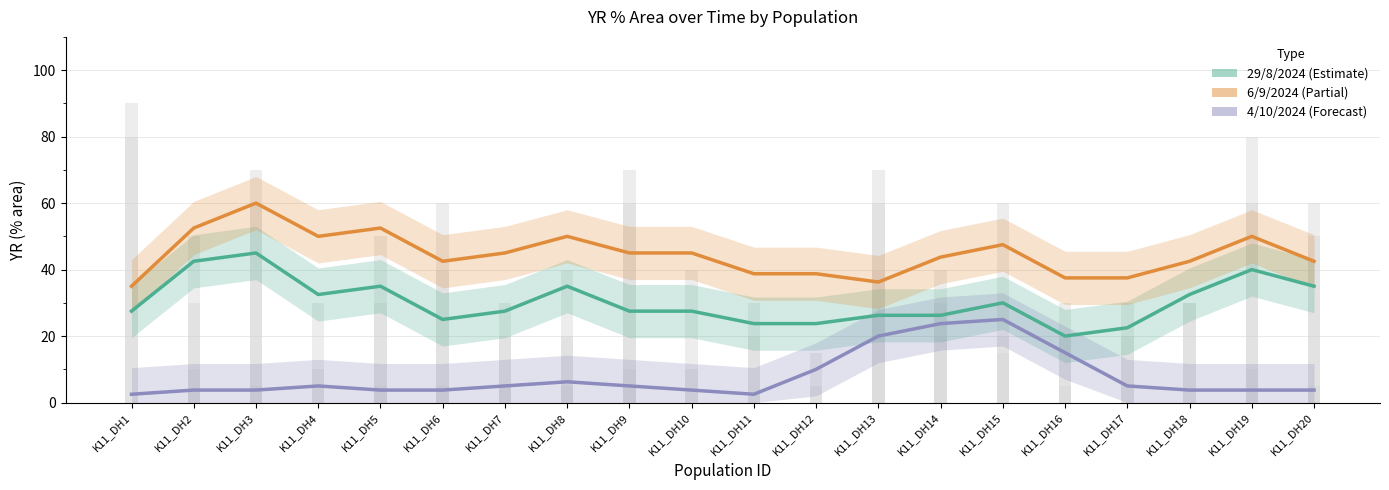

What is the average value of the 6/9/2024 series?

44.6